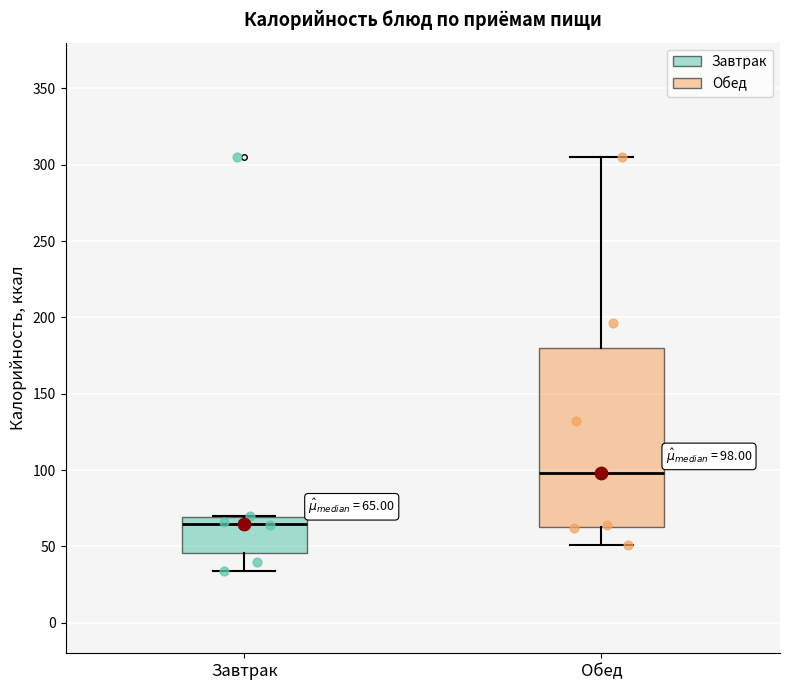

Which box's median line is the highest?

Обед